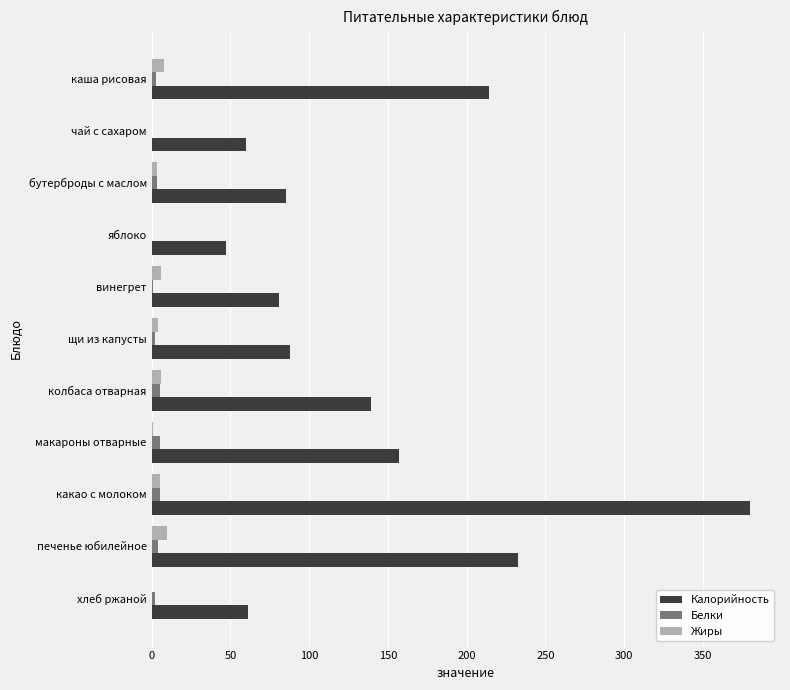

At which category is the sum across all series the highest?

какао с молоком